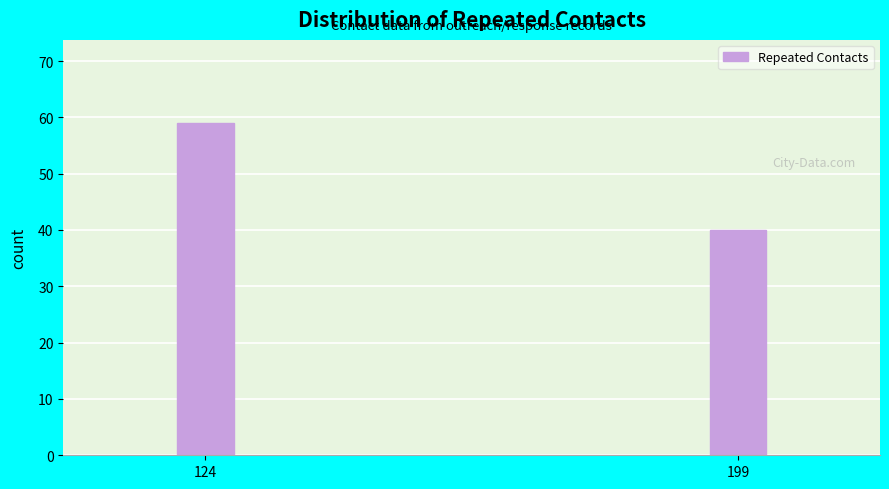

Reading left to right, list all the values displayed in this chart.

124=59	199=40